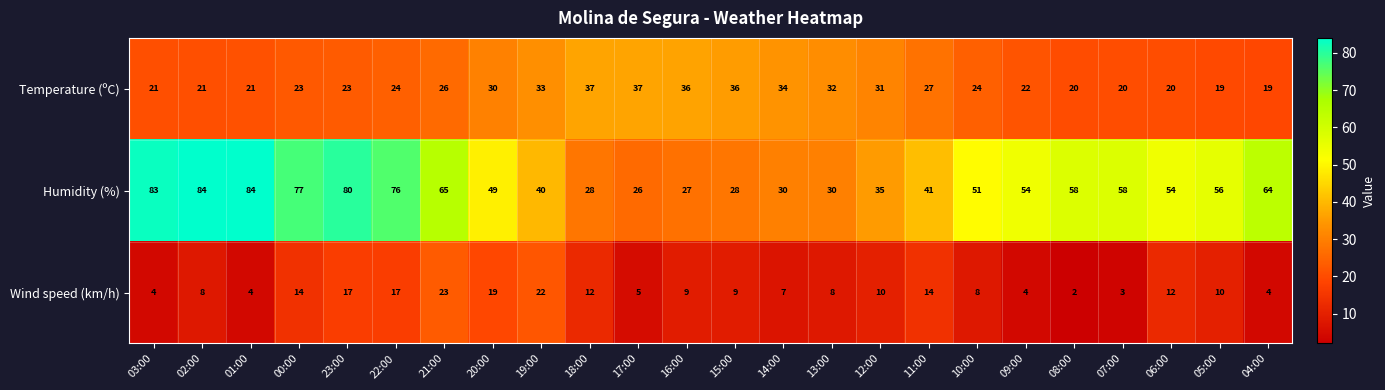

Is it true that Temperature (ºC) equals 51 at 20:00?

False